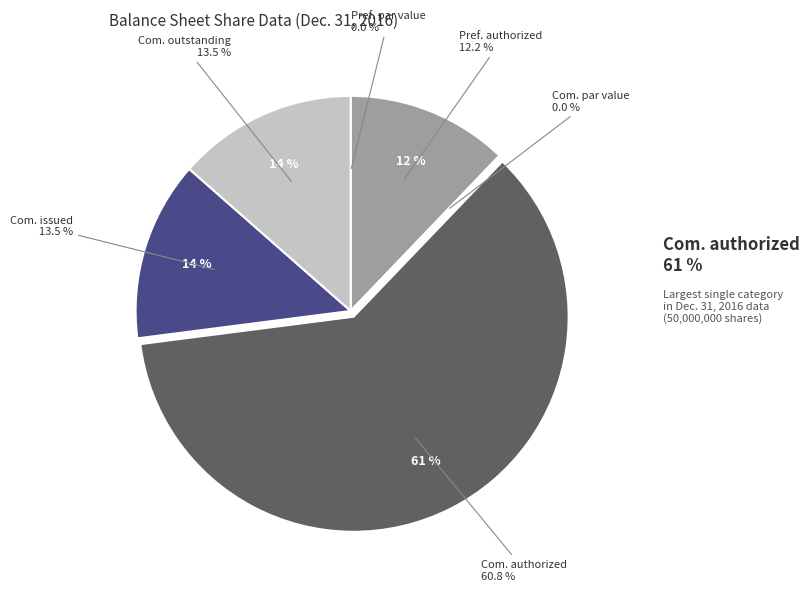

Is Common Stock, shares issued the majority of the pie?

No